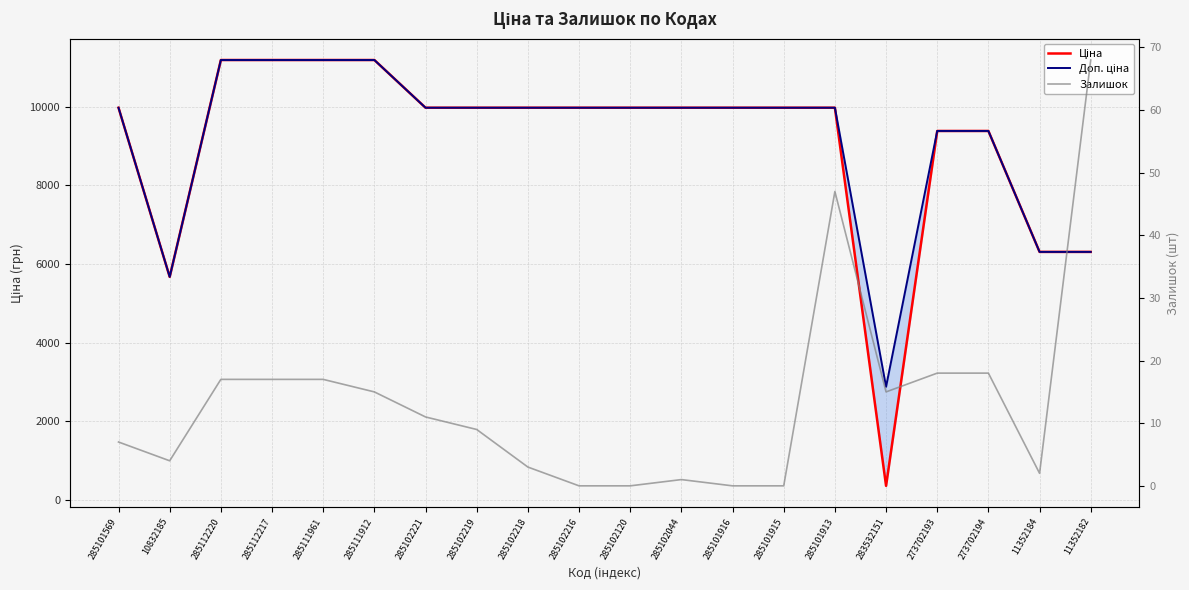

Reading left to right, transcribe all the data shown in this chart.

Ціна: 9975.0	5673.8	11188.2	11188.2	11188.2	11188.2	9975.0	9975.0	9975.0	9975.0	9975.0	9975.0	9975.0	9975.0	9975.0	359.9	9384.0	9384.0	6308.8	6308.8
Доп. ціна: 9975.0	5673.8	11188.2	11188.2	11188.2	11188.2	9975.0	9975.0	9975.0	9975.0	9975.0	9975.0	9975.0	9975.0	9975.0	2878.8	9384.0	9384.0	6308.8	6308.8
Залишок: 7.0	4.0	17.0	17.0	17.0	15.0	11.0	9.0	3.0	0.0	0.0	1.0	0.0	0.0	47.0	15.0	18.0	18.0	2.0	68.0